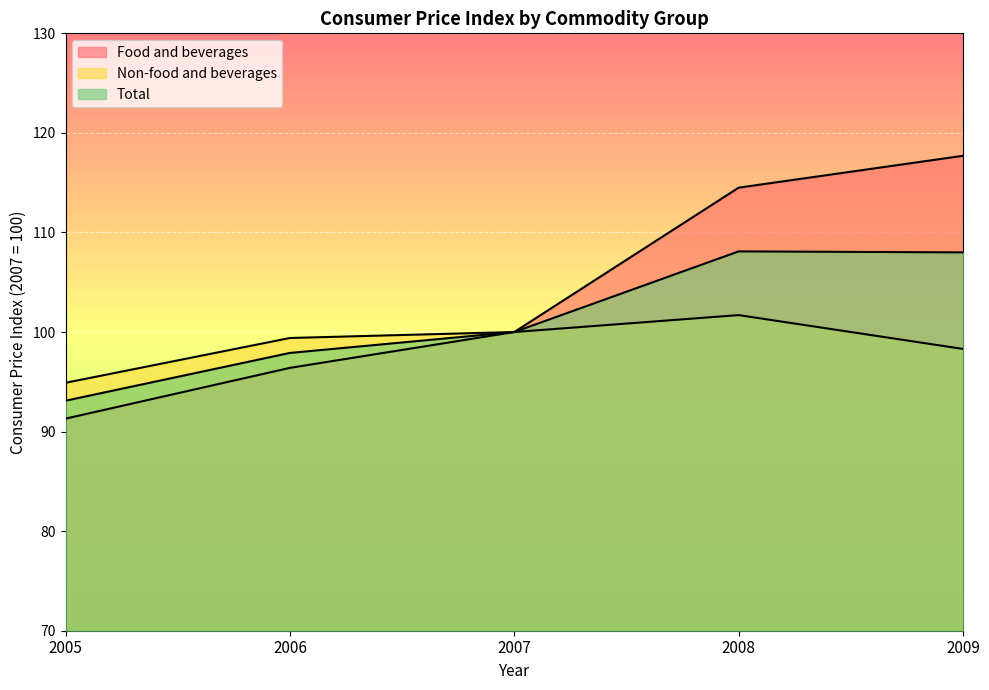

What are all the series names shown in the legend?

Food and beverages, Non-food and beverages, Total